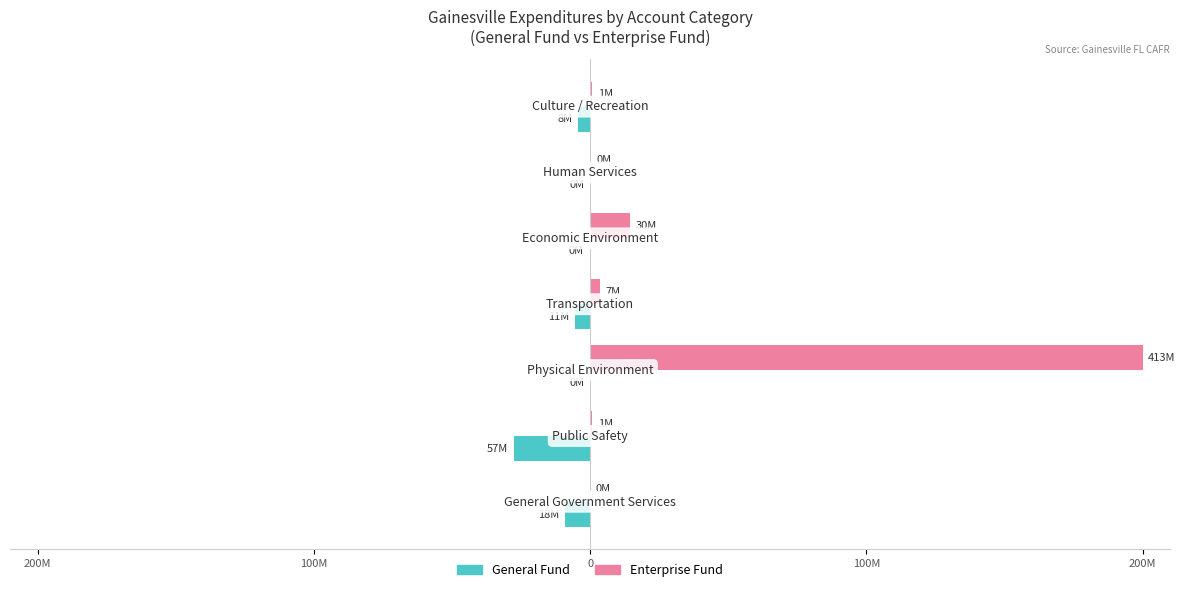

What are all the series names shown in the legend?

General Fund, Enterprise Fund